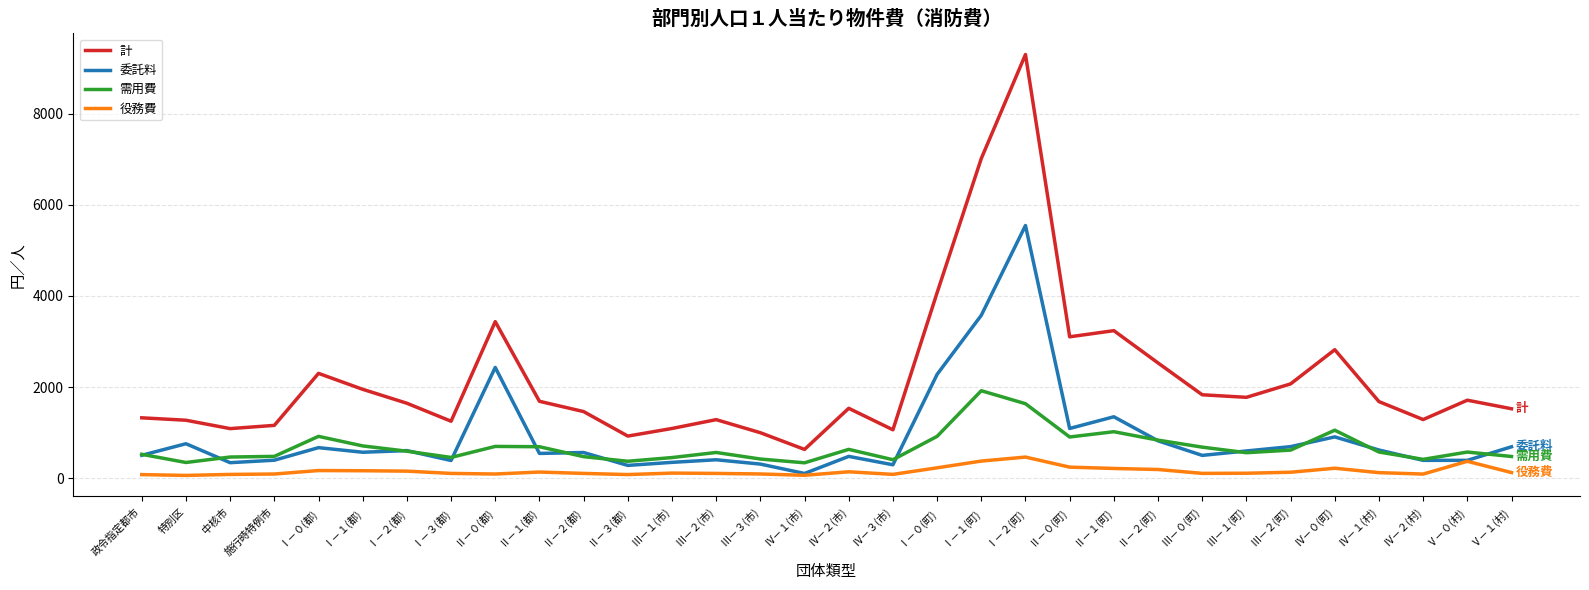

Rank the series by their maximum value, from lowest to highest.

役務費, 需用費, 委託料, 計